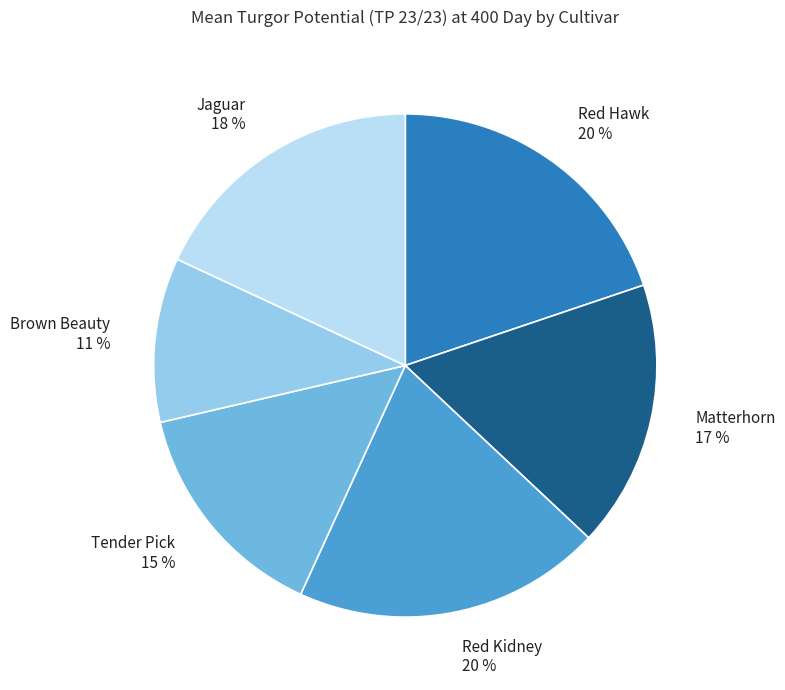

Which slice is the smallest?

Brown Beauty